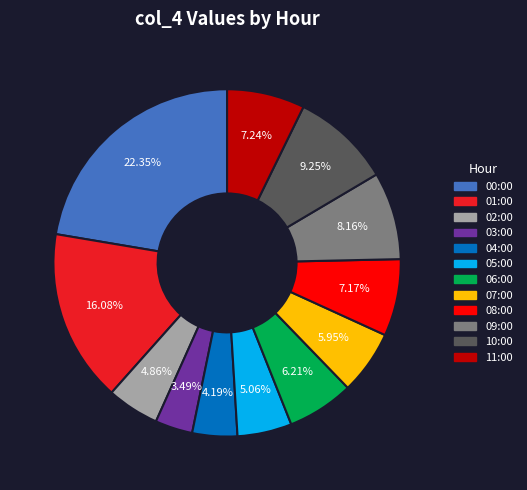

To the nearest percent, what percentage of the pie is 07:00?

6%